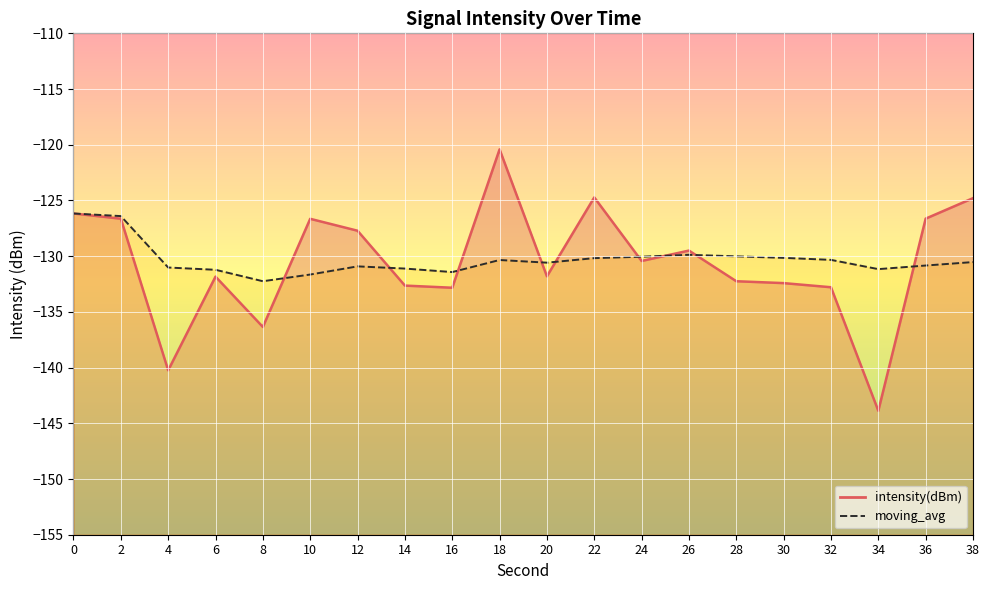

What are all the series names shown in the legend?

intensity(dBm), moving_avg